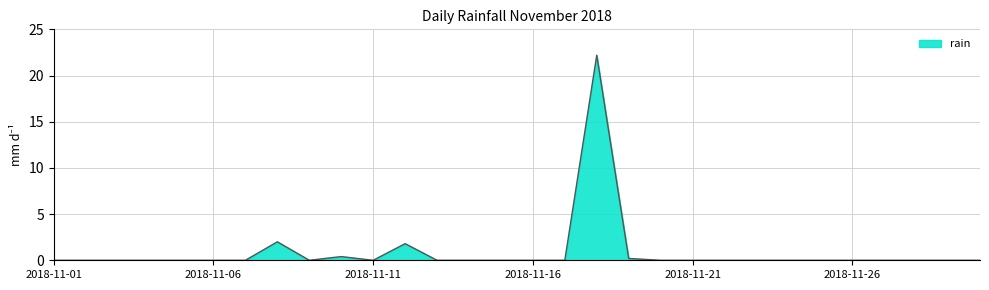

How many lines are shown in the chart?

1